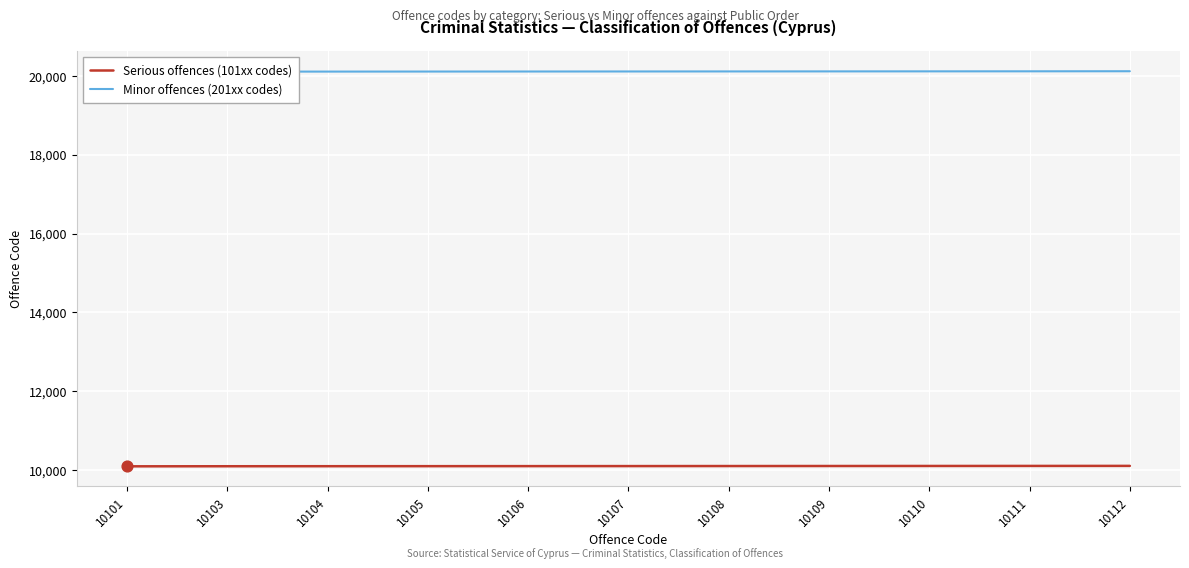

Which series has the largest total across all categories?

Minor offences (201xx codes)